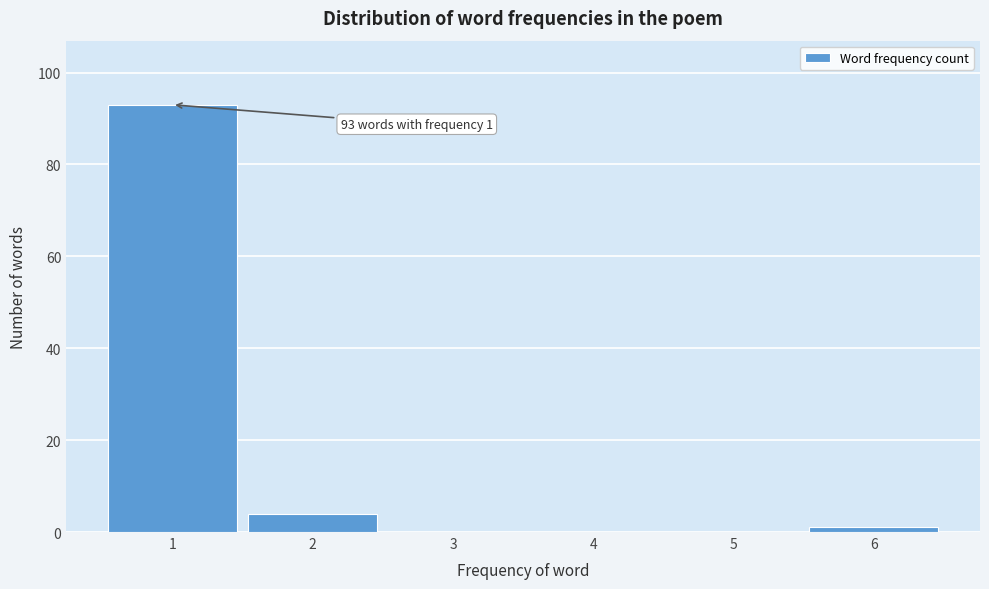

Over which range of the x-axis is the bar tallest?

0.5 to 1.5